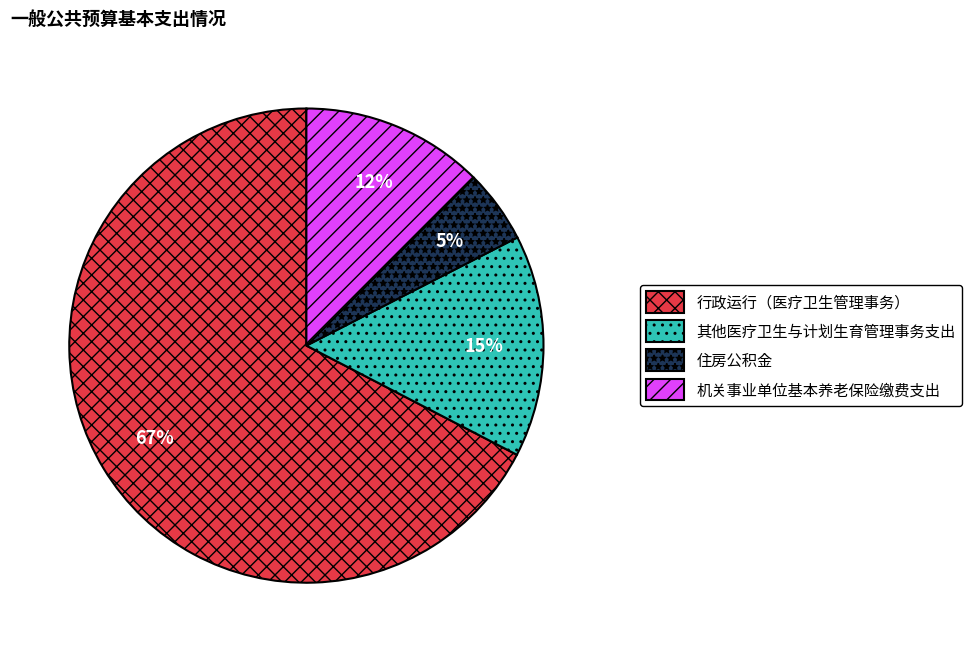

To the nearest percent, what is the average slice percentage?

25%